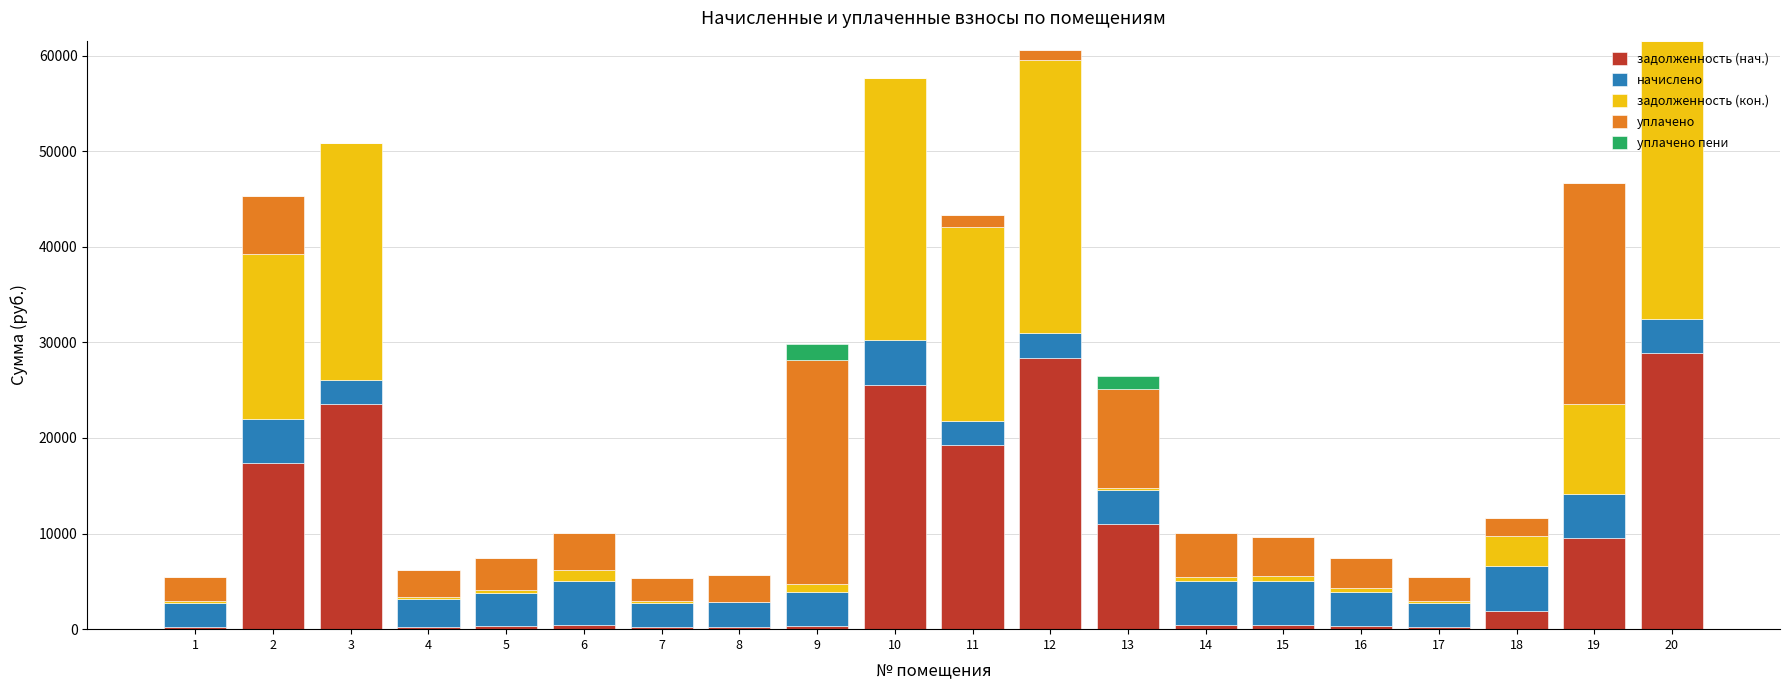

What is the total value across all series at 2?

45275.2